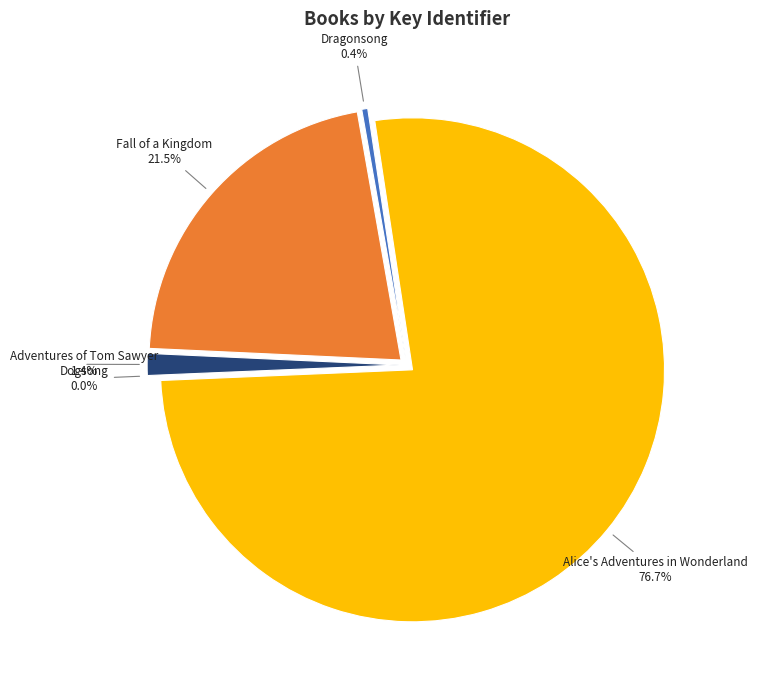

Do Dogsong and Alice's Adventures in Wonderland together represent more than half of the pie?

Yes